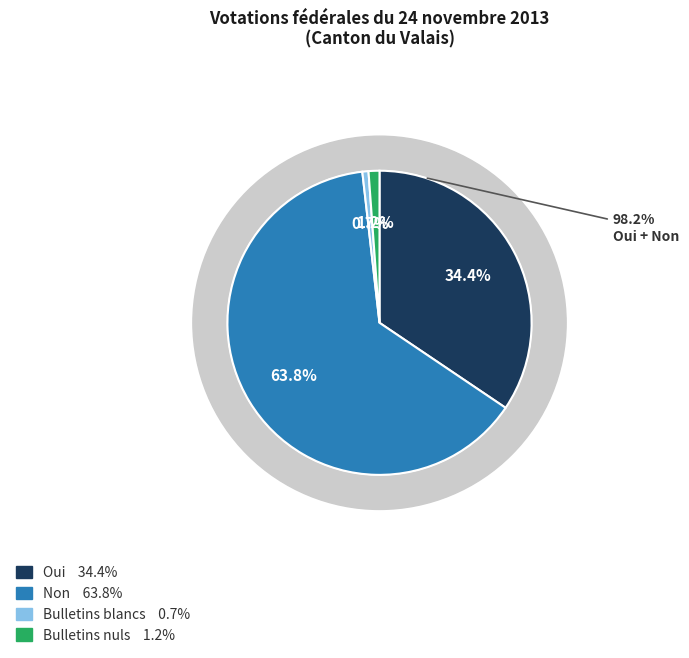

To the nearest percent, what is the combined percentage of Bulletins blancs and Non?

64%